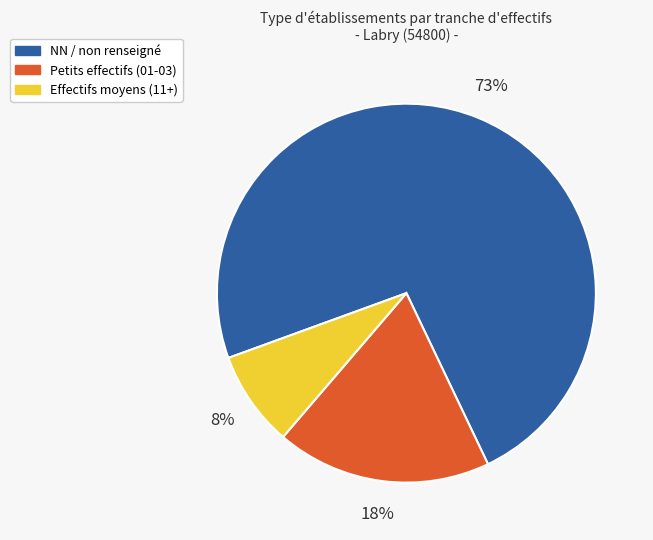

Which category accounts for the majority?

NN / non renseigné